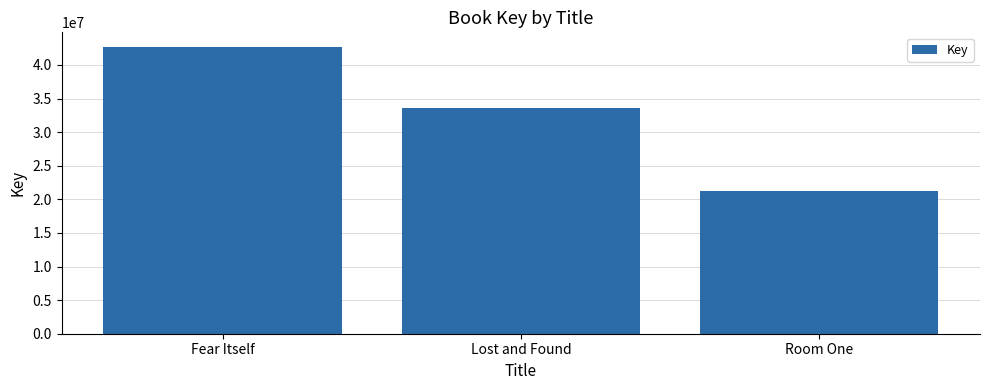

Reading right to left, list all the values displayed in this chart.

21304139	33633542	42720427